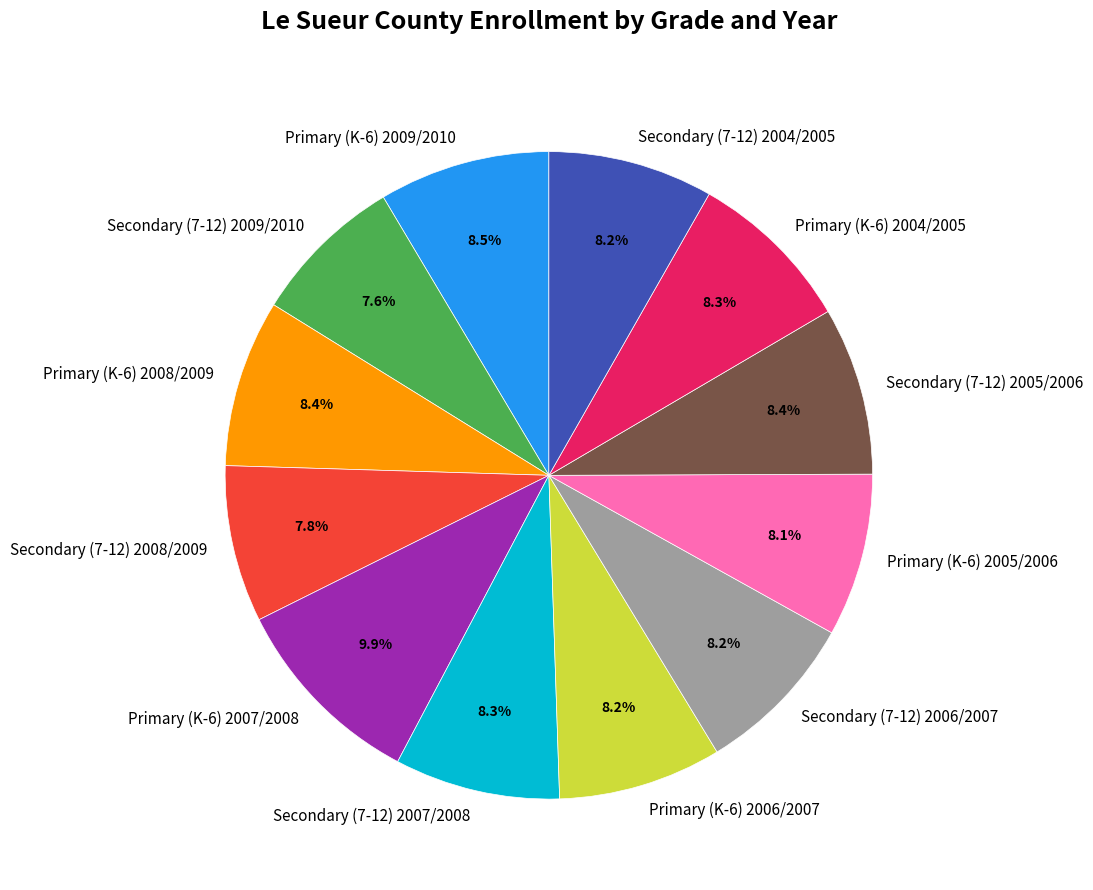

Is there any slice that represents more than half of the pie?

No